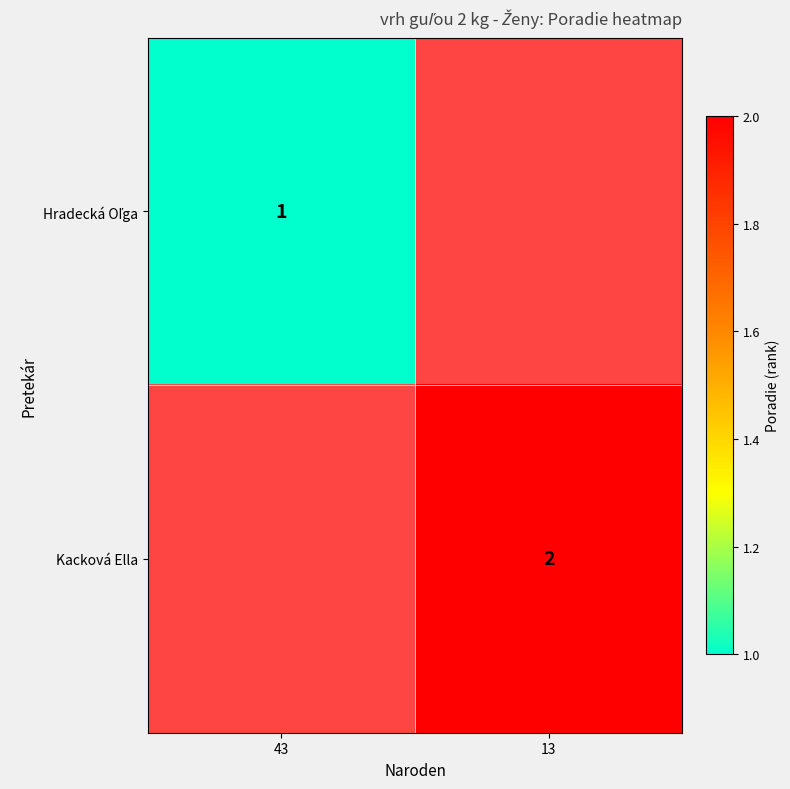

The Kacková Ella series shows 2 at 13. True or false?

True